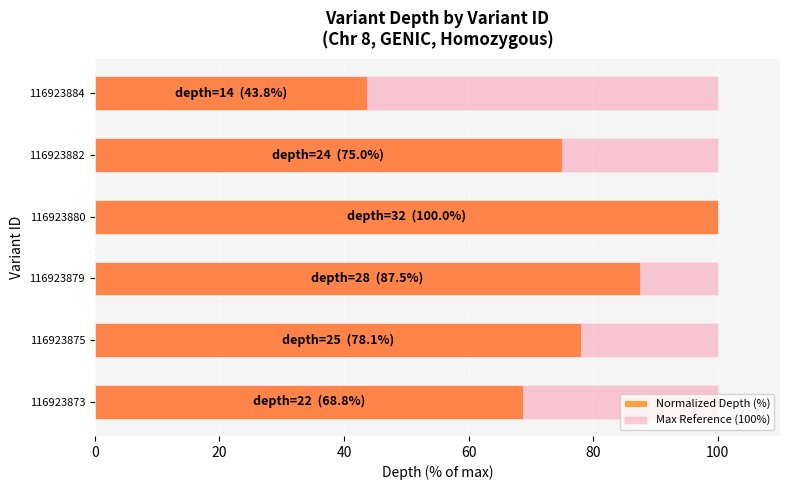

Does the chart contain stacked bars?

No